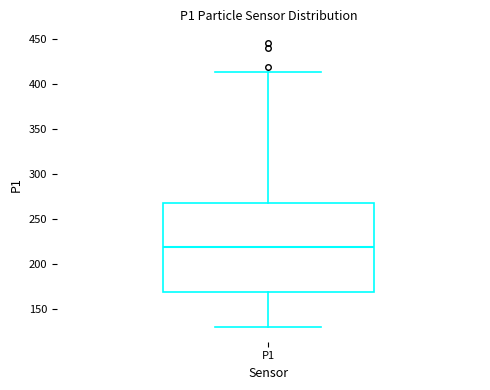

Read this box plot against the y-axis: the position of the median line, the range covered by the box, and the ends of both whiskers. The values are not printed on the chart, so give them approximately, as read against the axis.

median 220, box 170 to 265, whiskers 130 to 415